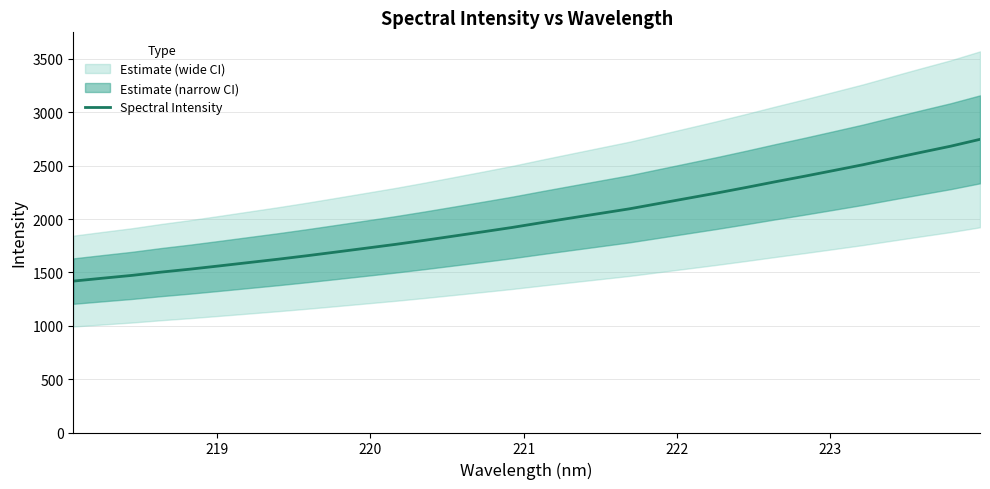

What is the value of the 30th point from the left?

2625.4